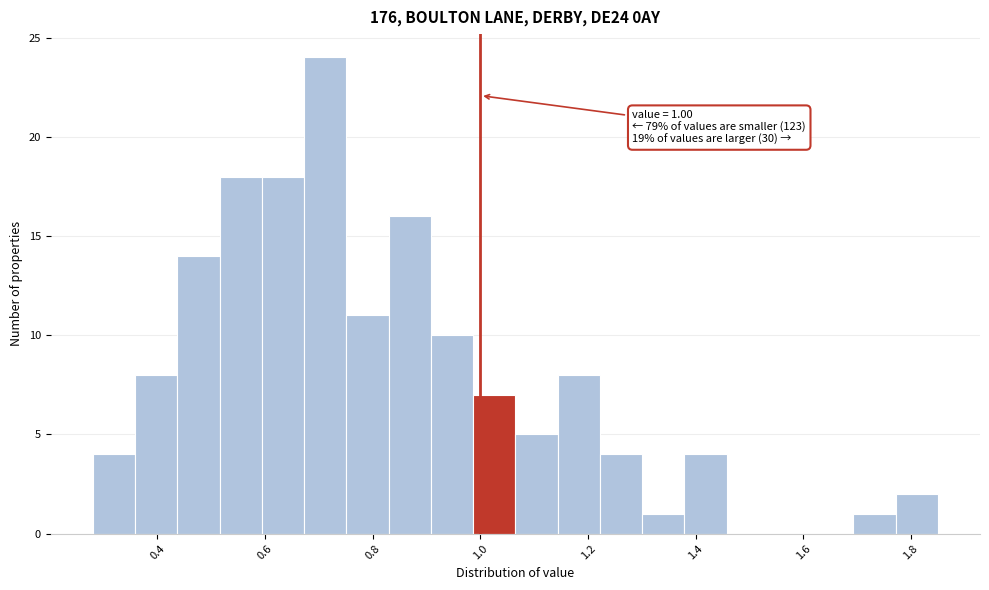

Around what value on the x-axis is the tallest bar? Give the approximate position of its centre, as read against the axis.

0.72